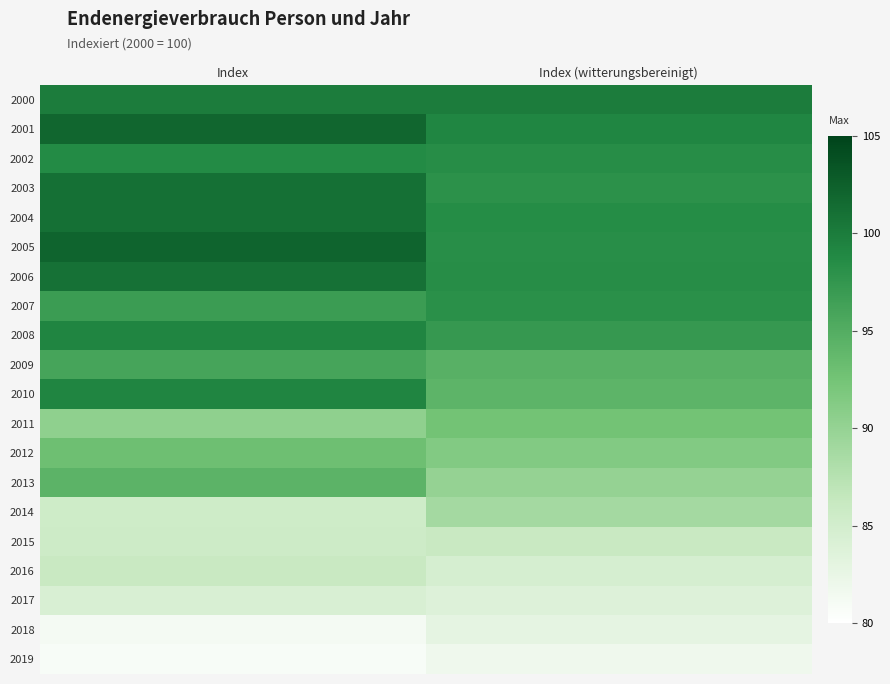

Reading left to right, transcribe all the data shown in this chart.

2000: Index=100.0	Index (witterungsbereinigt)=100.0
2001: Index=101.9	Index (witterungsbereinigt)=99.1
2002: Index=98.7	Index (witterungsbereinigt)=98.5
2003: Index=101.1	Index (witterungsbereinigt)=98.1
2004: Index=101.0	Index (witterungsbereinigt)=98.5
2005: Index=102.1	Index (witterungsbereinigt)=98.4
2006: Index=101.0	Index (witterungsbereinigt)=98.4
2007: Index=96.9	Index (witterungsbereinigt)=98.1
2008: Index=99.2	Index (witterungsbereinigt)=97.3
2009: Index=96.0	Index (witterungsbereinigt)=94.6
2010: Index=99.2	Index (witterungsbereinigt)=94.2
2011: Index=90.4	Index (witterungsbereinigt)=92.5
2012: Index=93.0	Index (witterungsbereinigt)=91.4
2013: Index=94.3	Index (witterungsbereinigt)=90.0
2014: Index=85.4	Index (witterungsbereinigt)=88.9
2015: Index=85.6	Index (witterungsbereinigt)=86.0
2016: Index=86.0	Index (witterungsbereinigt)=84.6
2017: Index=84.3	Index (witterungsbereinigt)=83.8
2018: Index=81.2	Index (witterungsbereinigt)=82.9
2019: Index=80.9	Index (witterungsbereinigt)=81.9